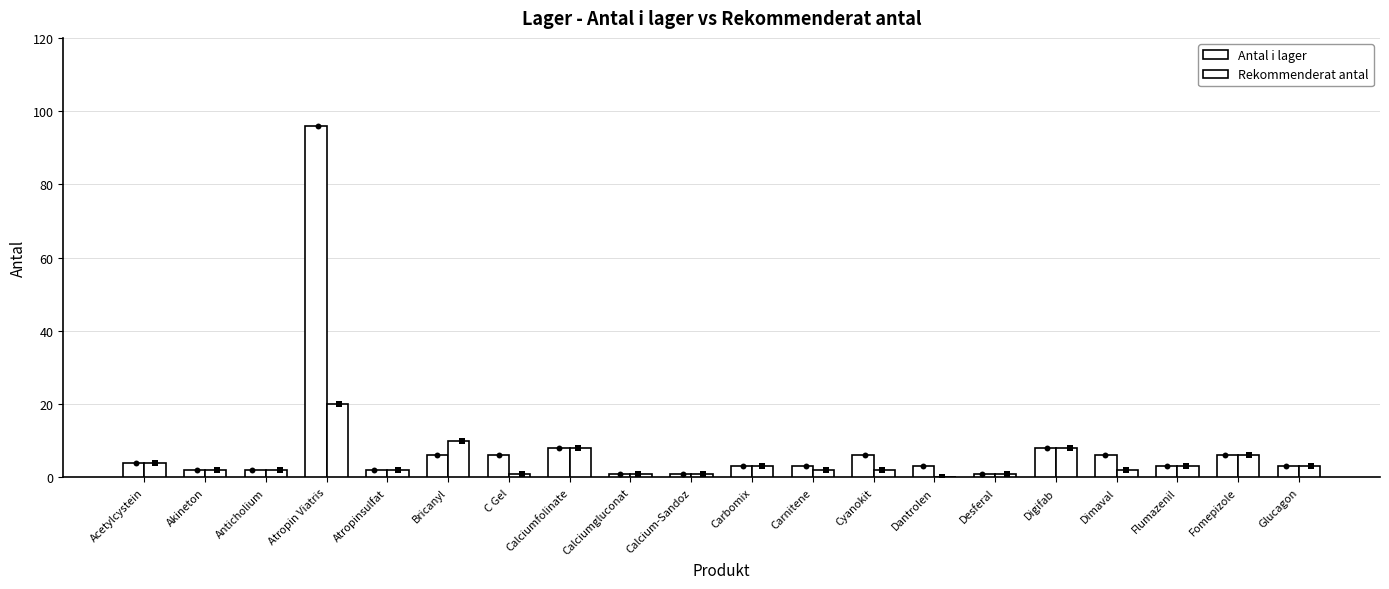

Is the value of Antal i lager at C Gel greater than the value of Rekommenderat antal at Fomepizole?

No